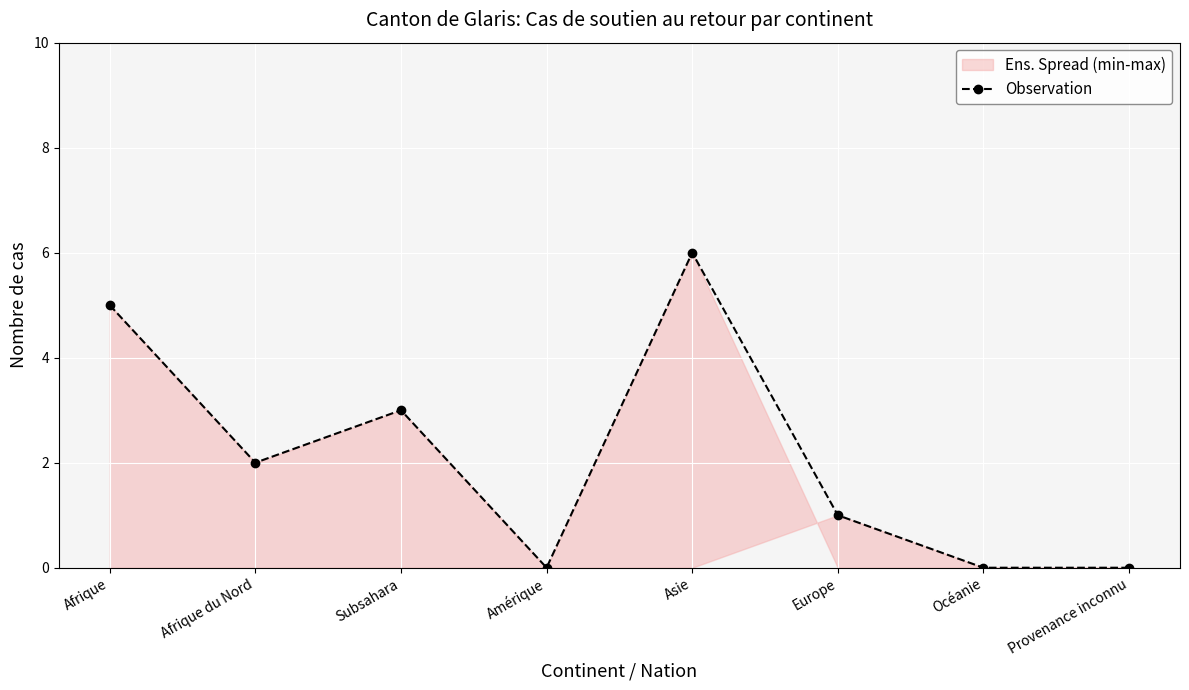

Reading left to right, extract all data points from this chart.

Afrique=5	Afrique du Nord=2	Subsahara=3	Amérique=0	Asie=6	Europe=1	Océanie=0	Provenance inconnu=0